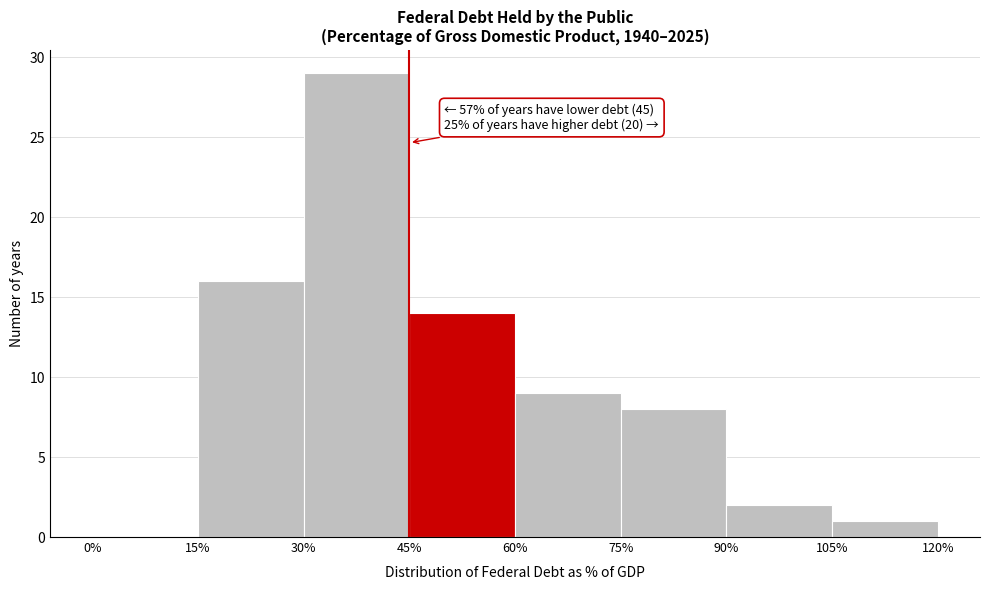

Over which range of the x-axis is the bar tallest?

30% to 45%